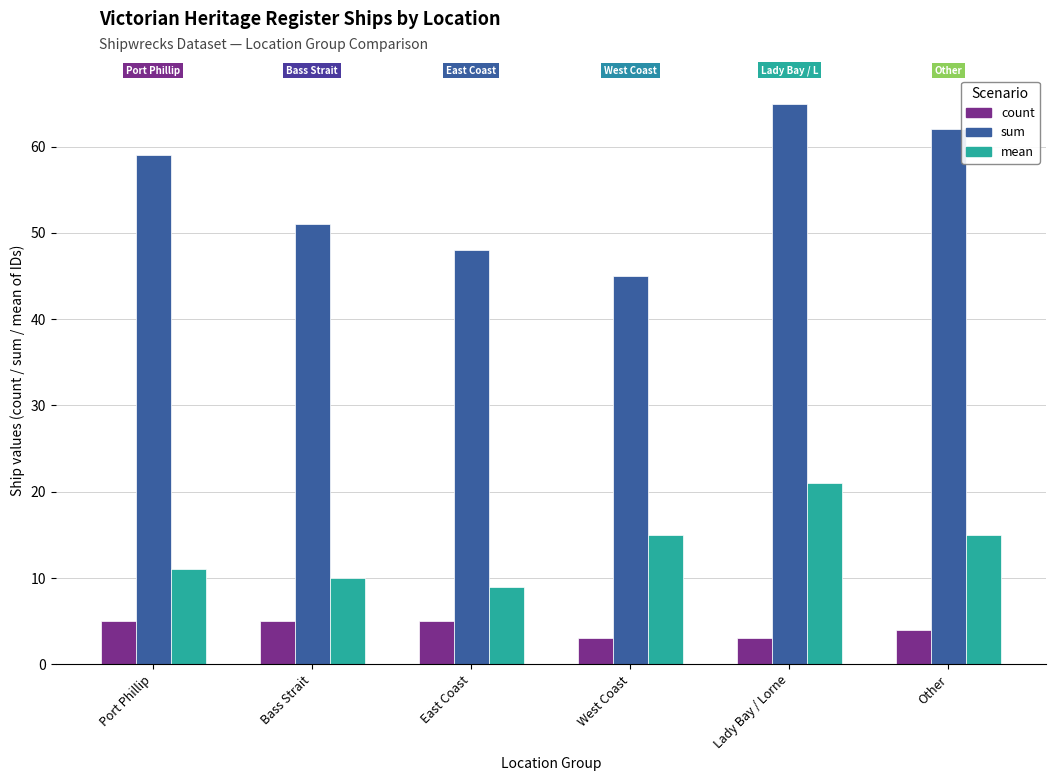

Rank the series by their average value, from highest to lowest.

sum, mean, count